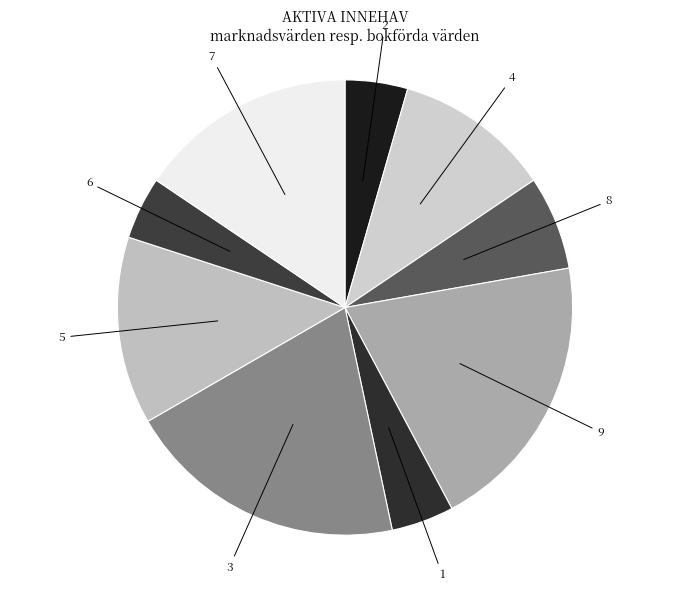

Count the number of slices in the pie.

9